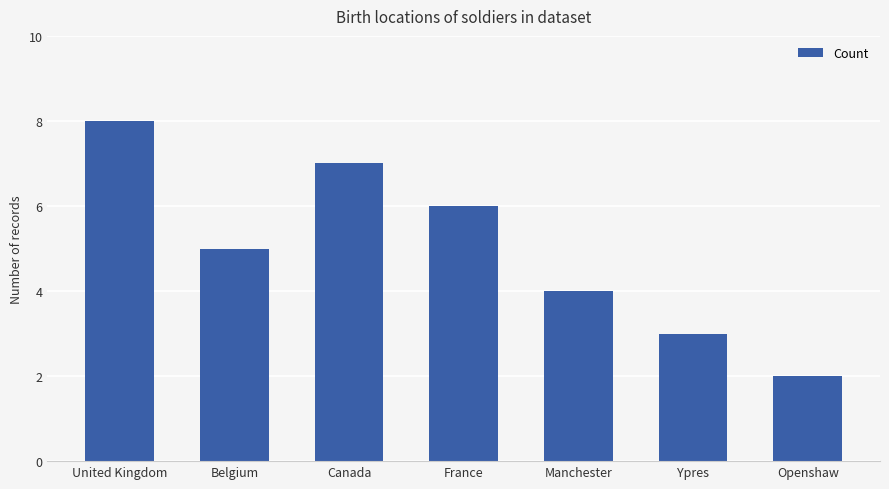

Between Ypres and Manchester, which is larger?

Manchester